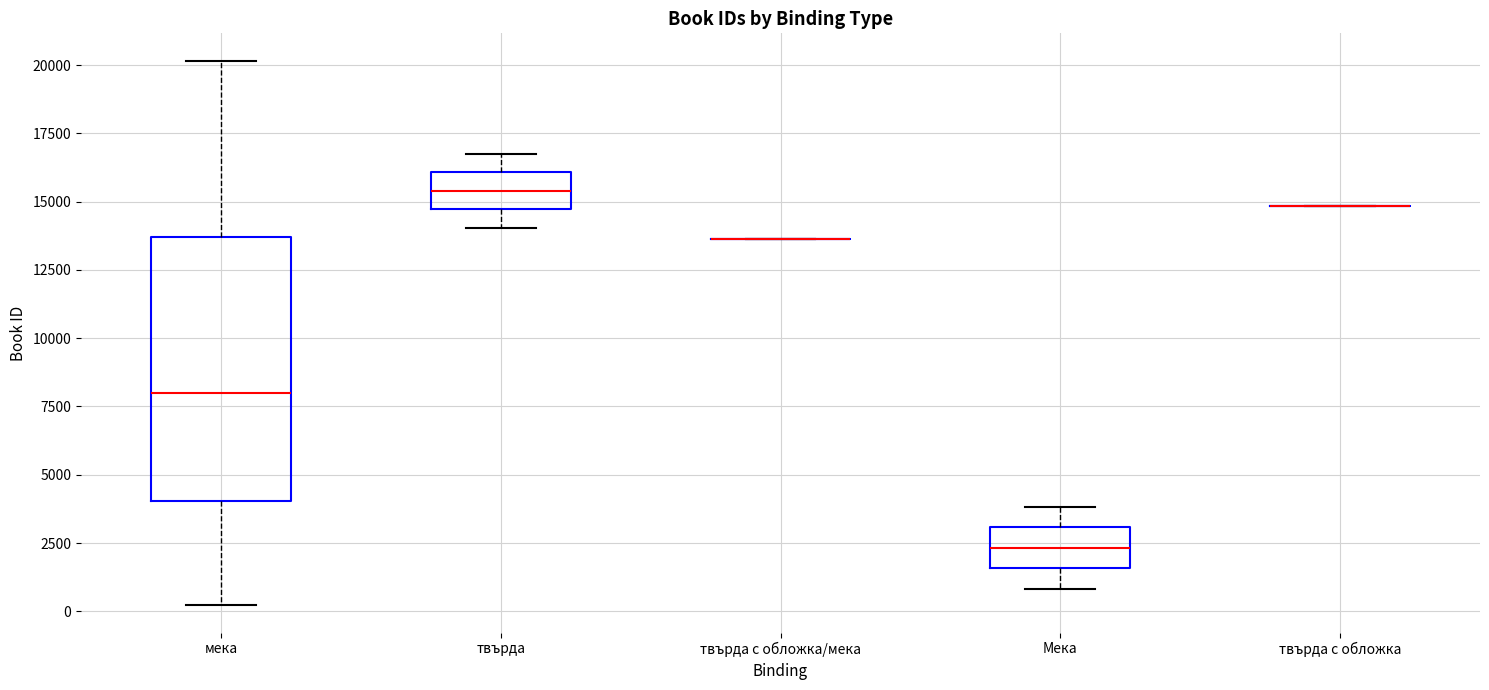

Which box is the tallest, from its lower edge to its upper edge?

мека